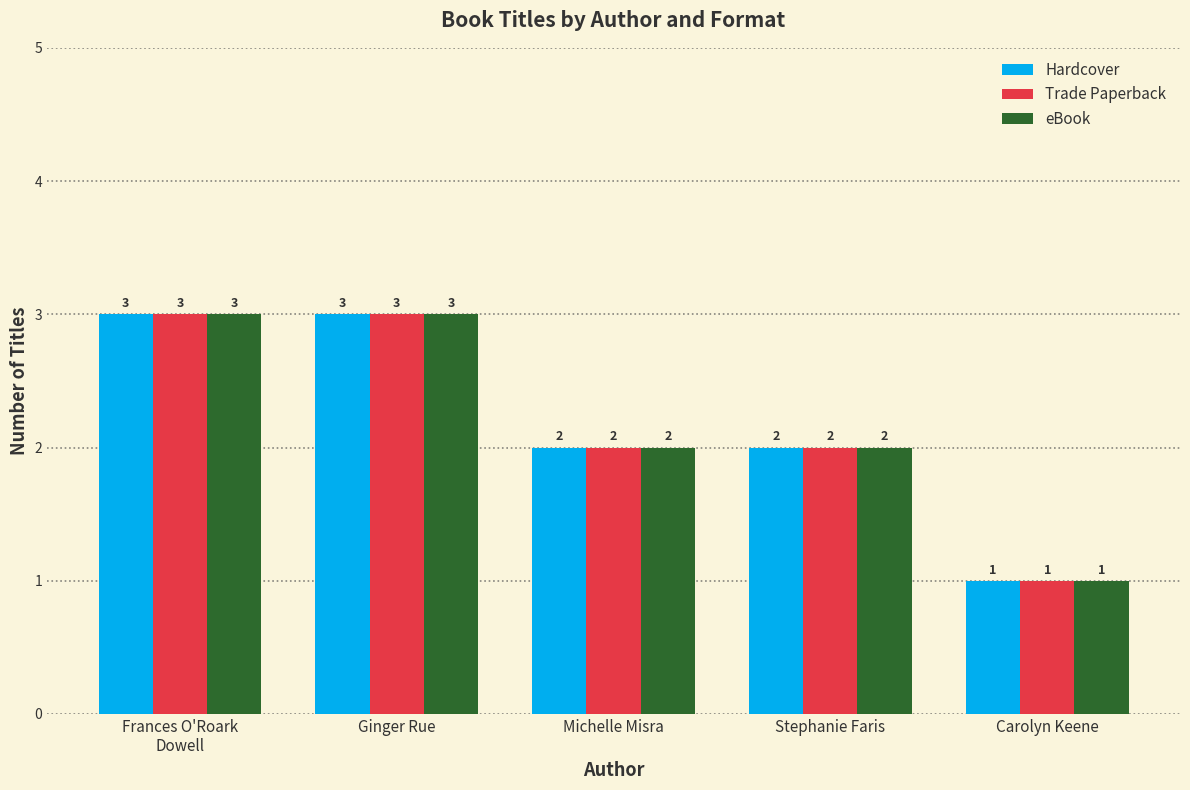

Read the Hardcover value at Ginger Rue.

3